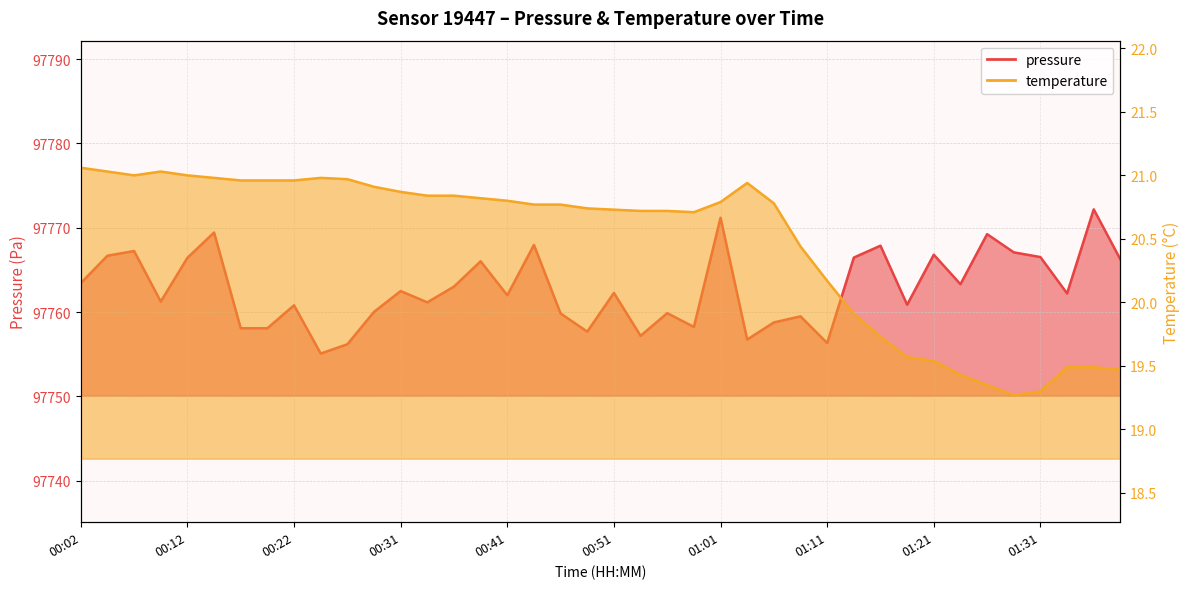

At which category is the sum across all series the highest?

01:01